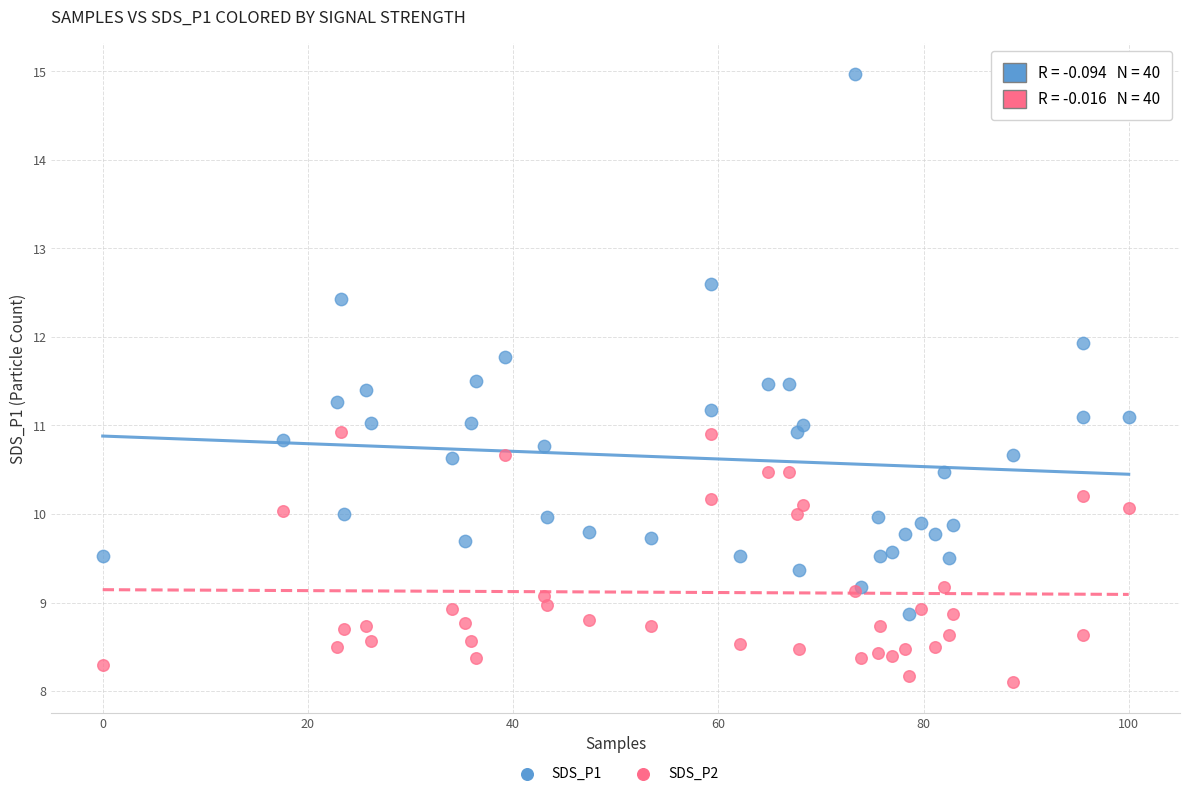

What are all the series names shown in the legend?

SDS_P1, SDS_P2